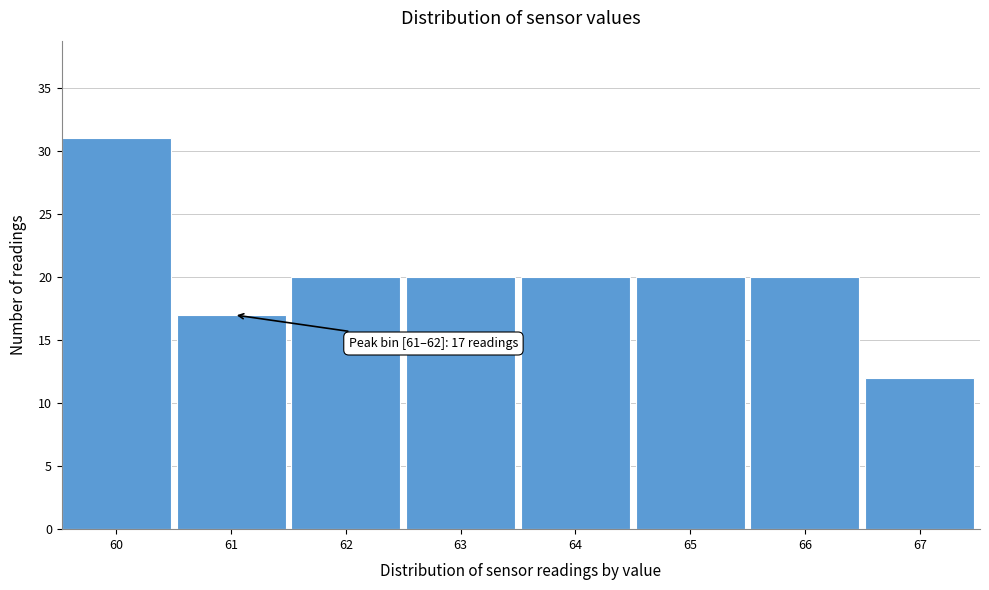

Reading left to right, what are all the values shown in this chart?

60=31	61=17	62=20	63=20	64=20	65=20	66=20	67=12